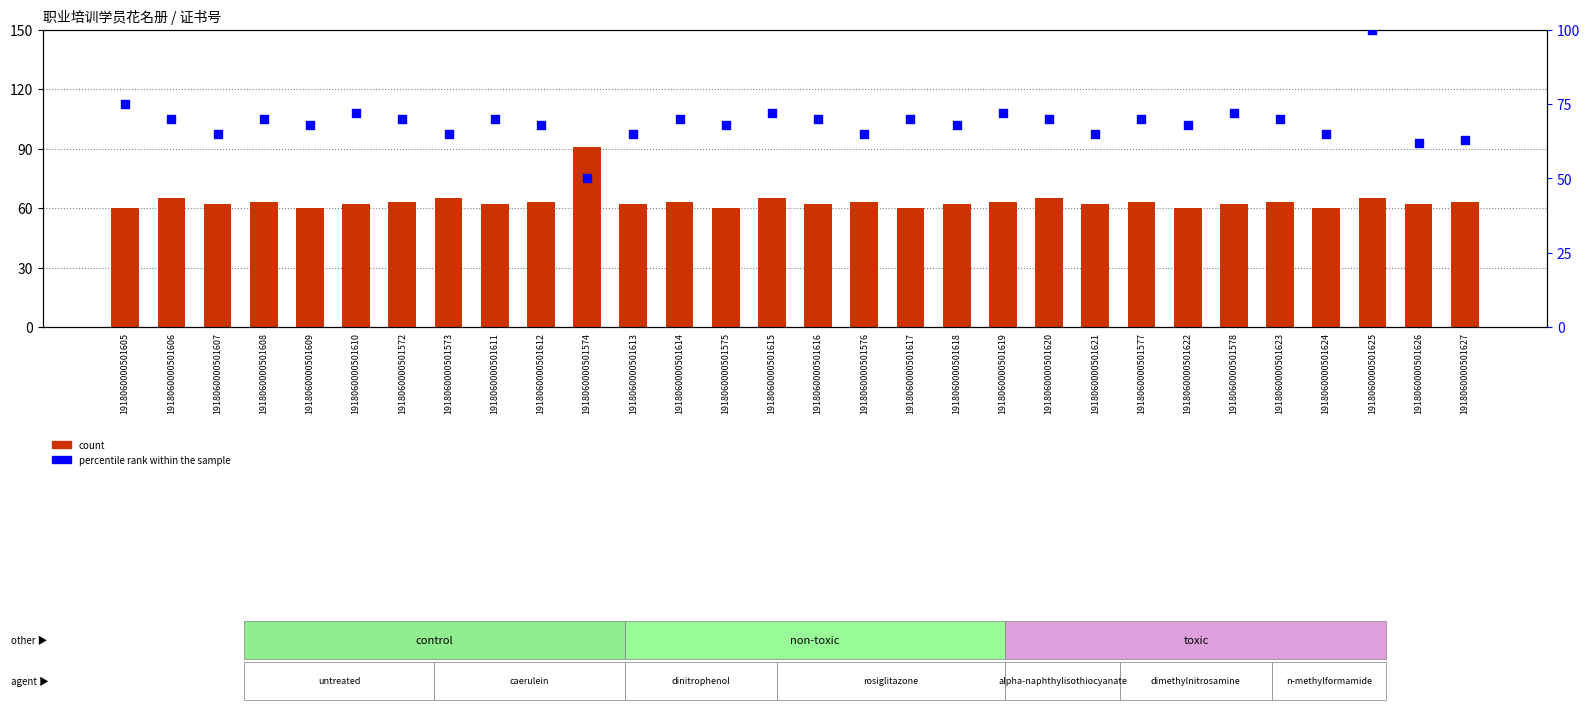

Which series has the widest spread of Y values?

percentile rank within the sample